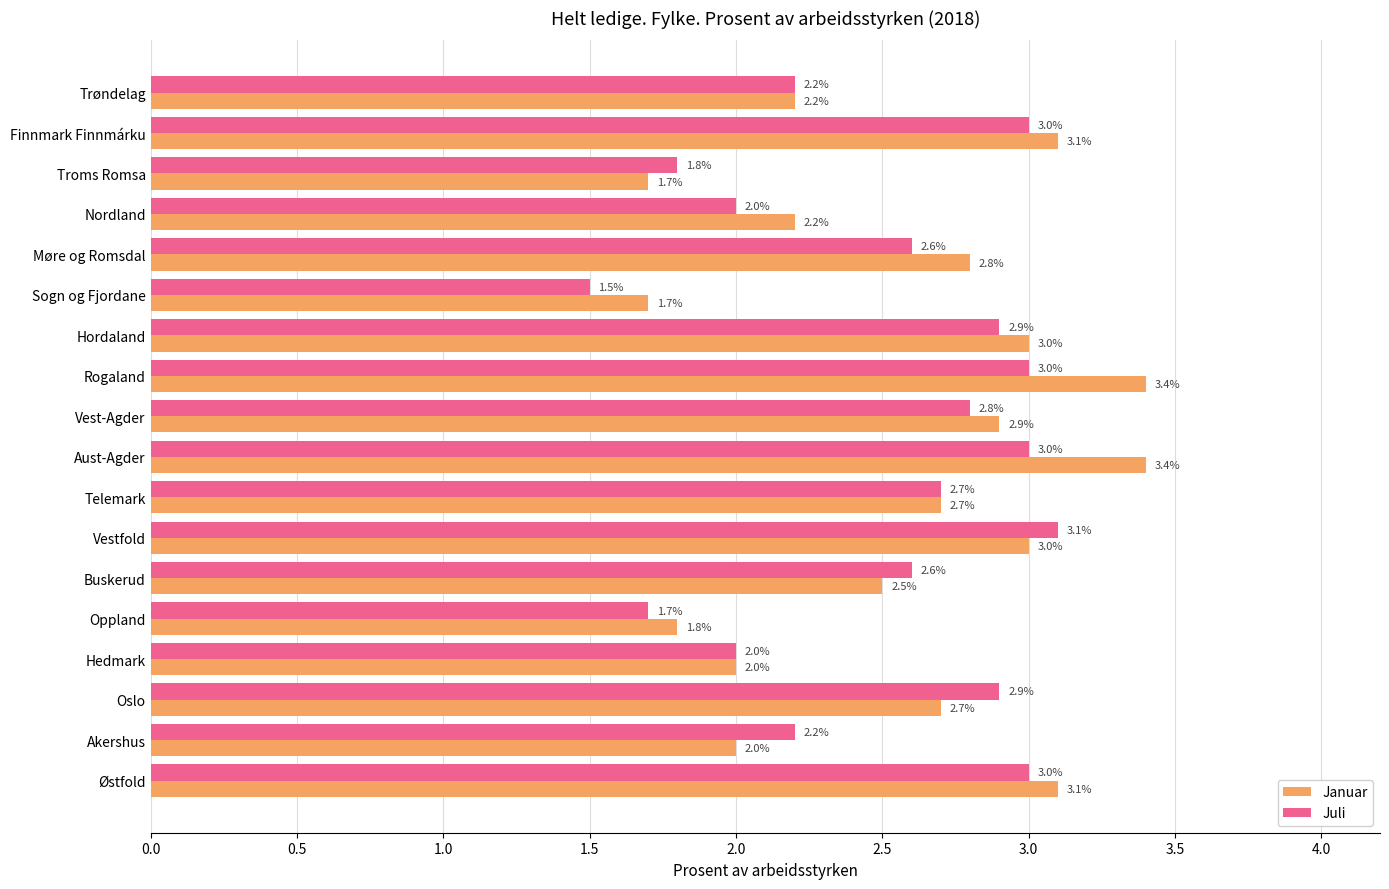

What is the highest value of the Juli series?

3.1